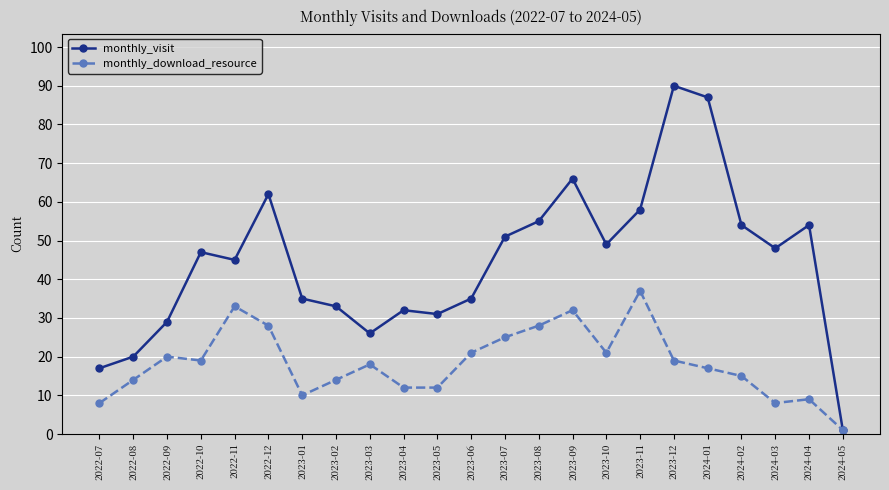

Which category has the highest value across all series?

2023-12